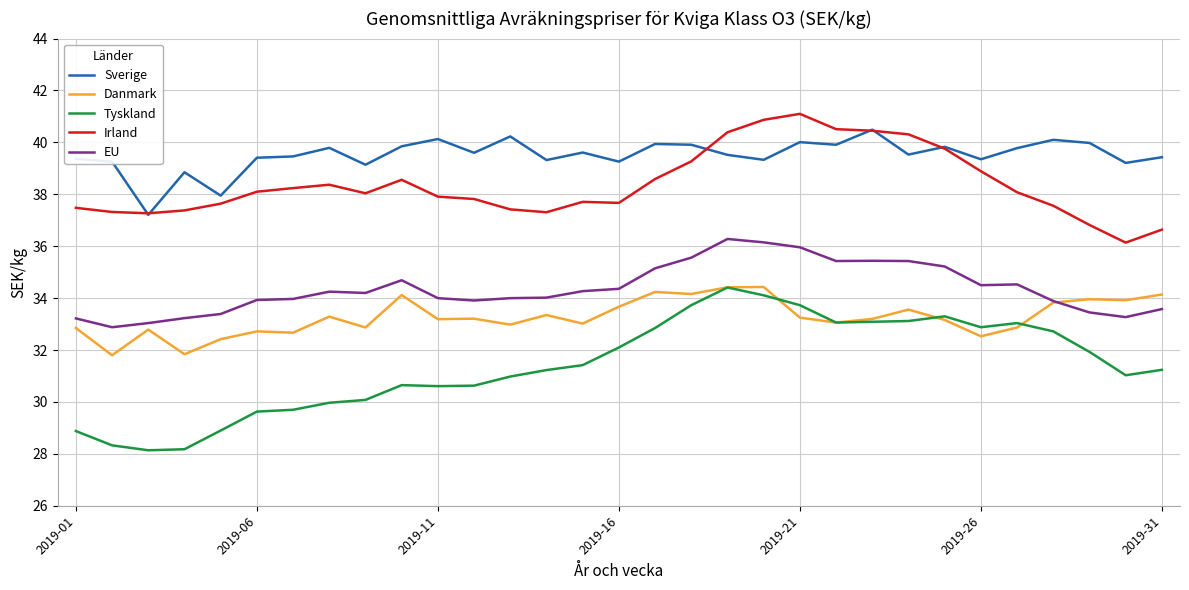

What are all the series names shown in the legend?

Sverige, Danmark, Tyskland, Irland, EU